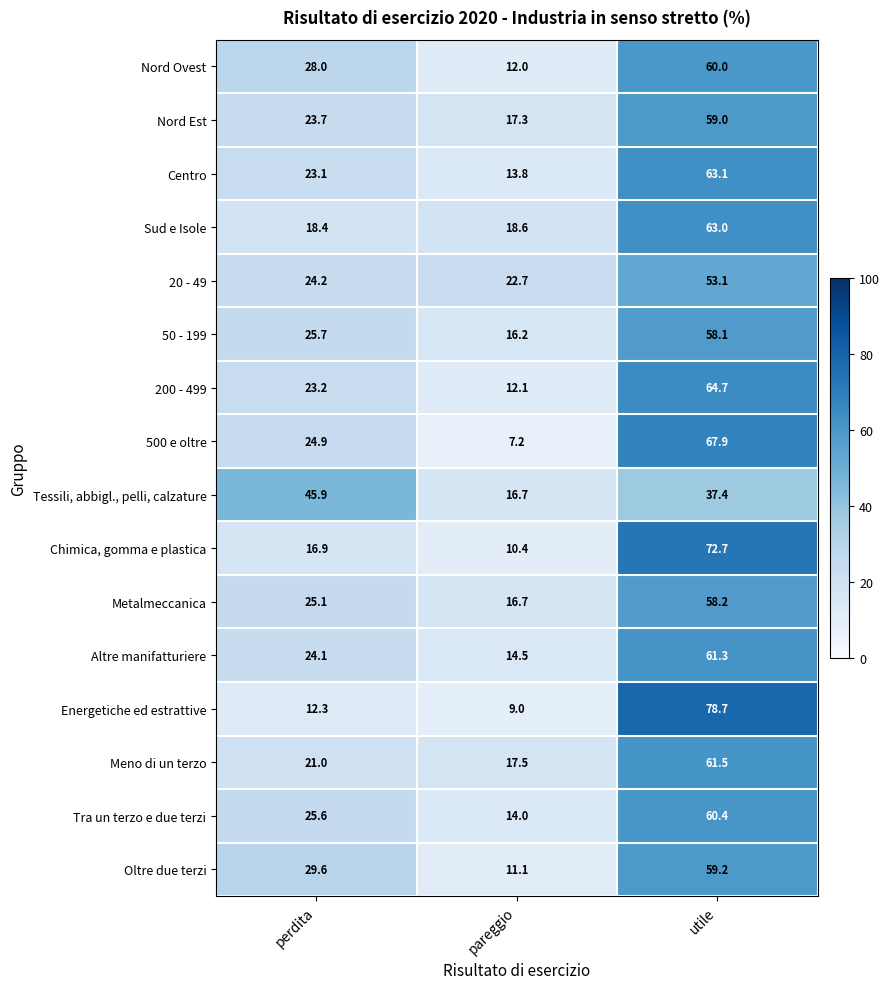

How many distinct data groups are displayed?

16